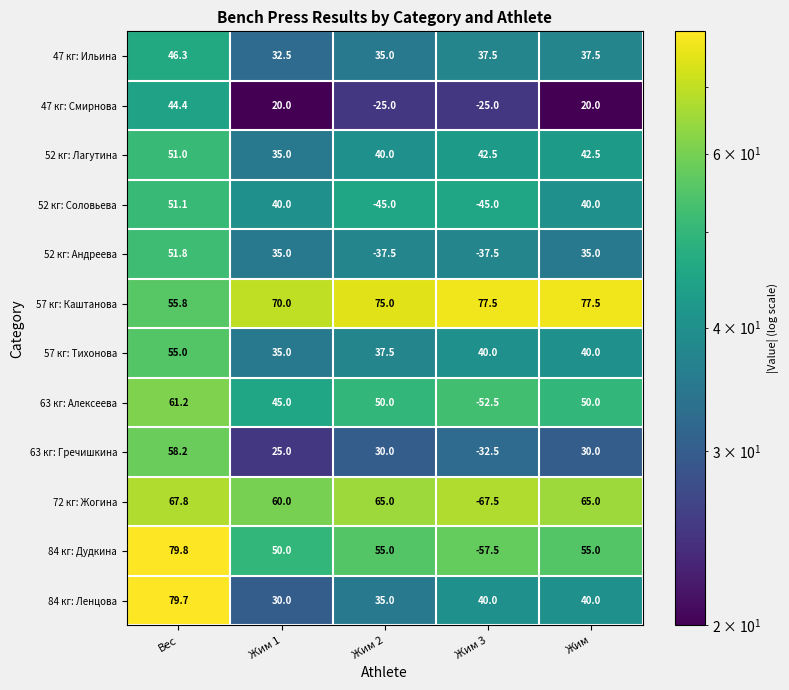

Which category has the highest value across all series?

Вес